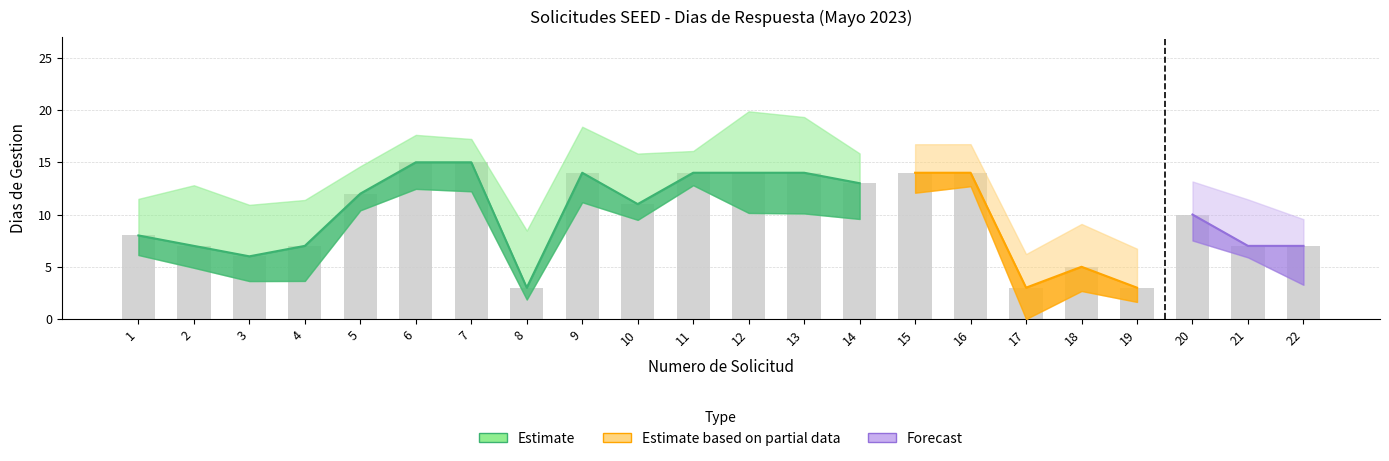

What is the sum of the values at 12 and 7?

29